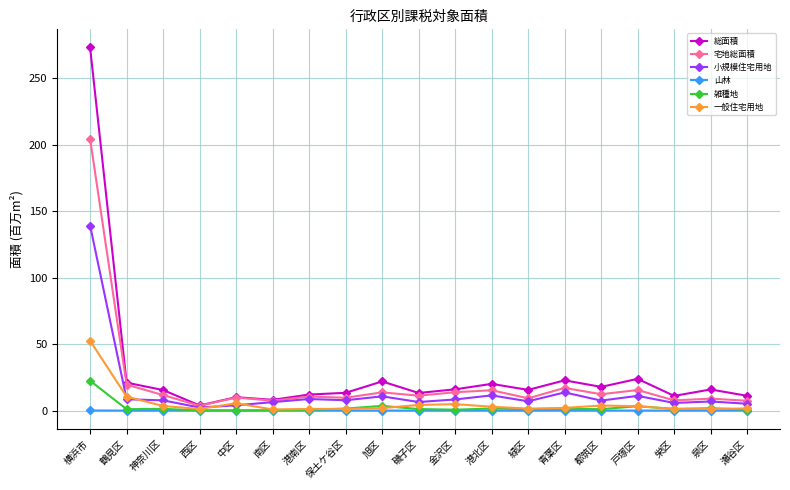

What is the sum of all 小規模住宅用地 values?

278.4